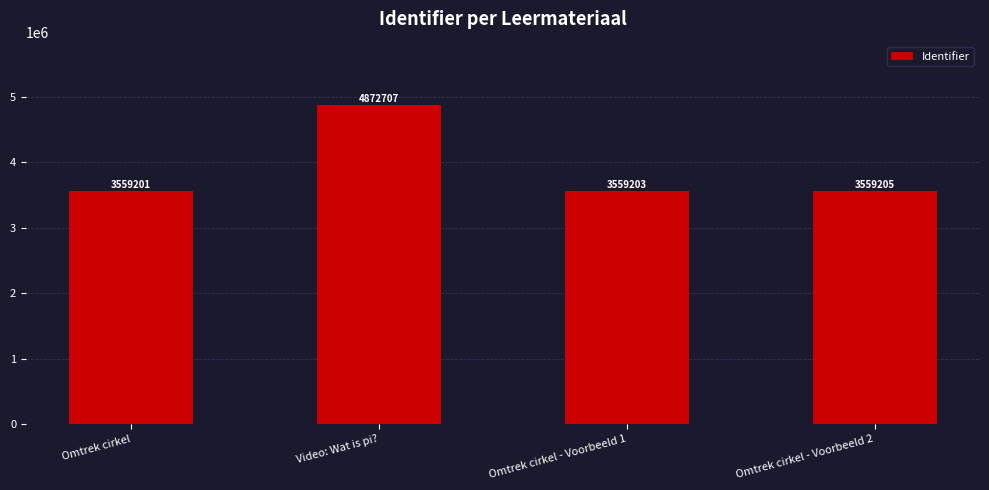

Where is the data nearest to the value 4215954?

Omtrek cirkel - Voorbeeld 2